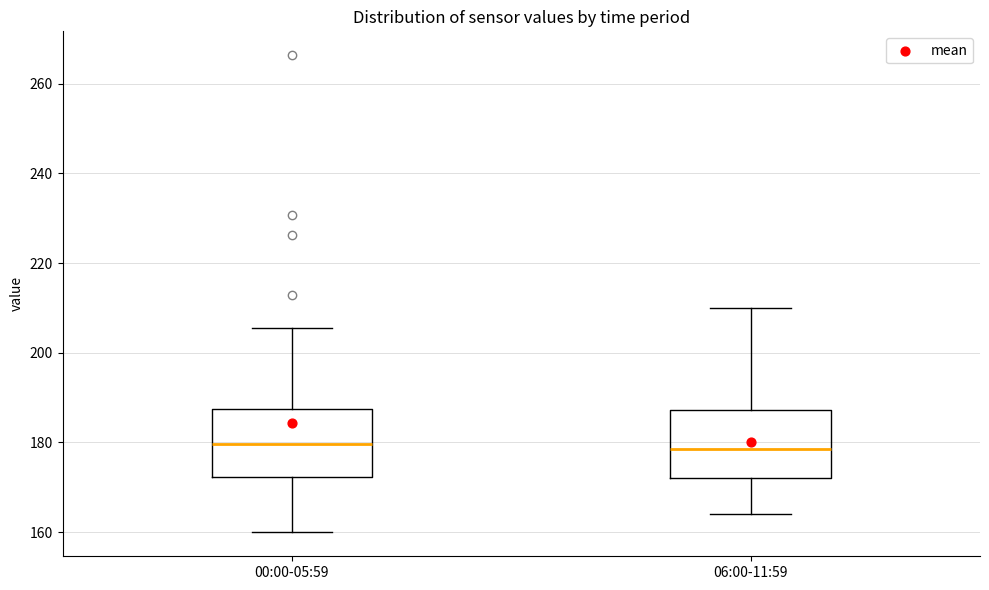

Where does the lower whisker of the box for 00:00-05:59 end on the y-axis? The values are not printed on the chart, so give them approximately, as read against the axis.

160